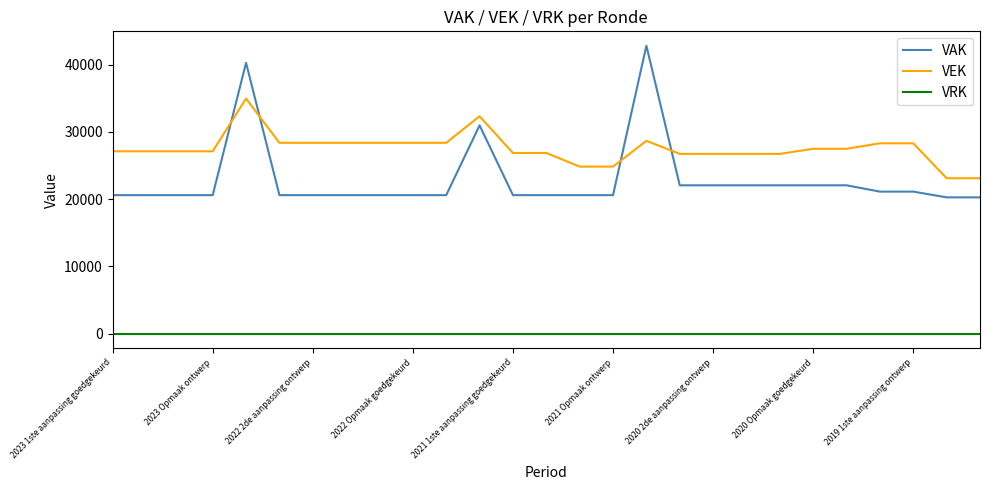

Which series has the largest total across all categories?

VEK